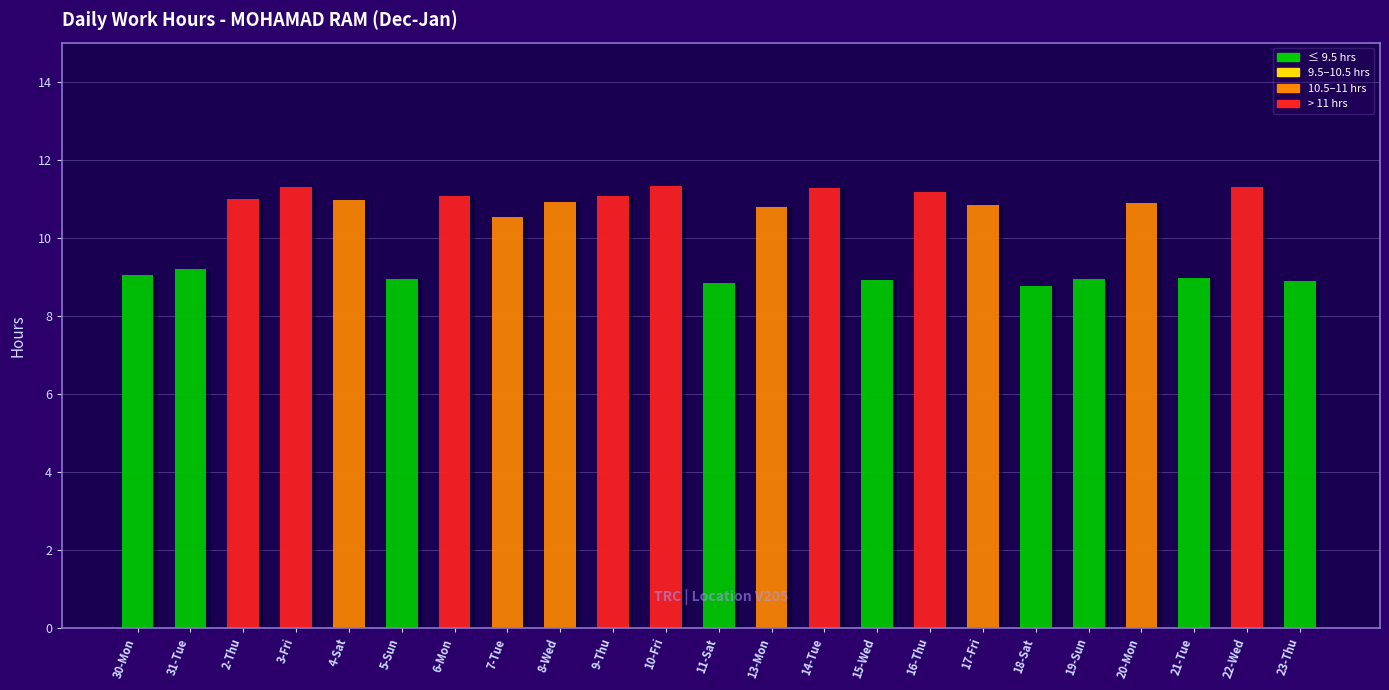

Read the value at 20-Mon.

10.9